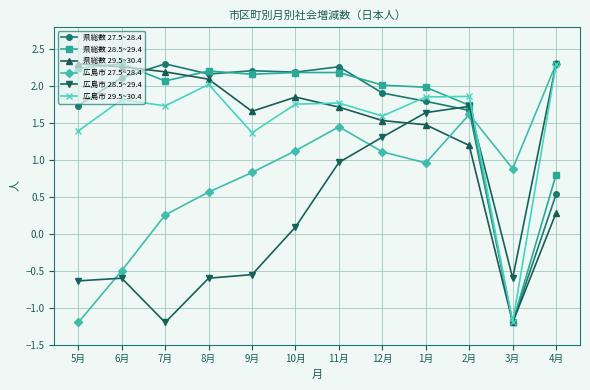

At which category is the sum across all series the highest?

11月